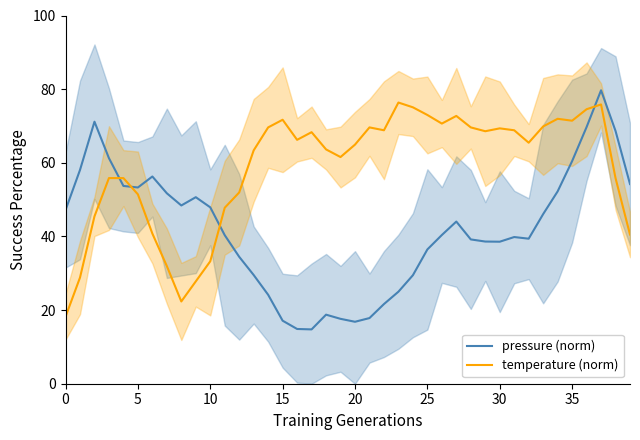

True or false: temperature (norm) and pressure (norm) cross at least once.

True